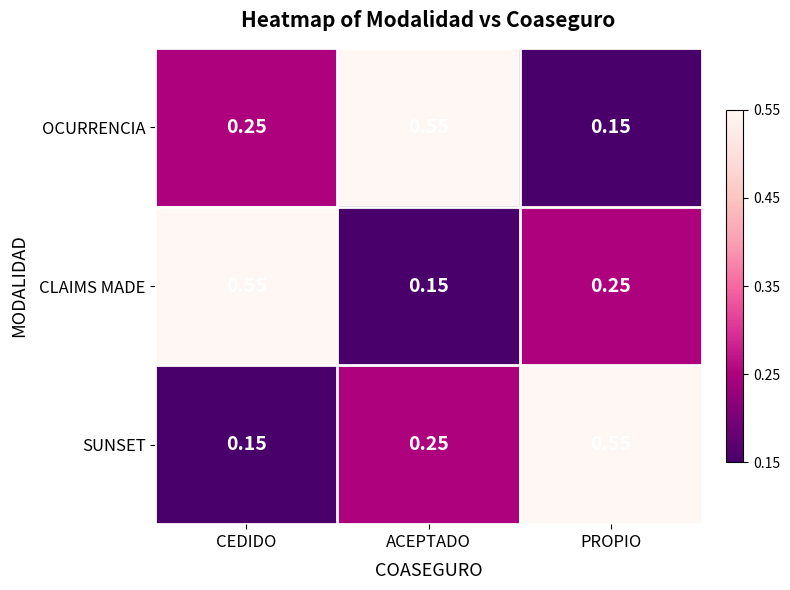

How many distinct data groups are displayed?

3